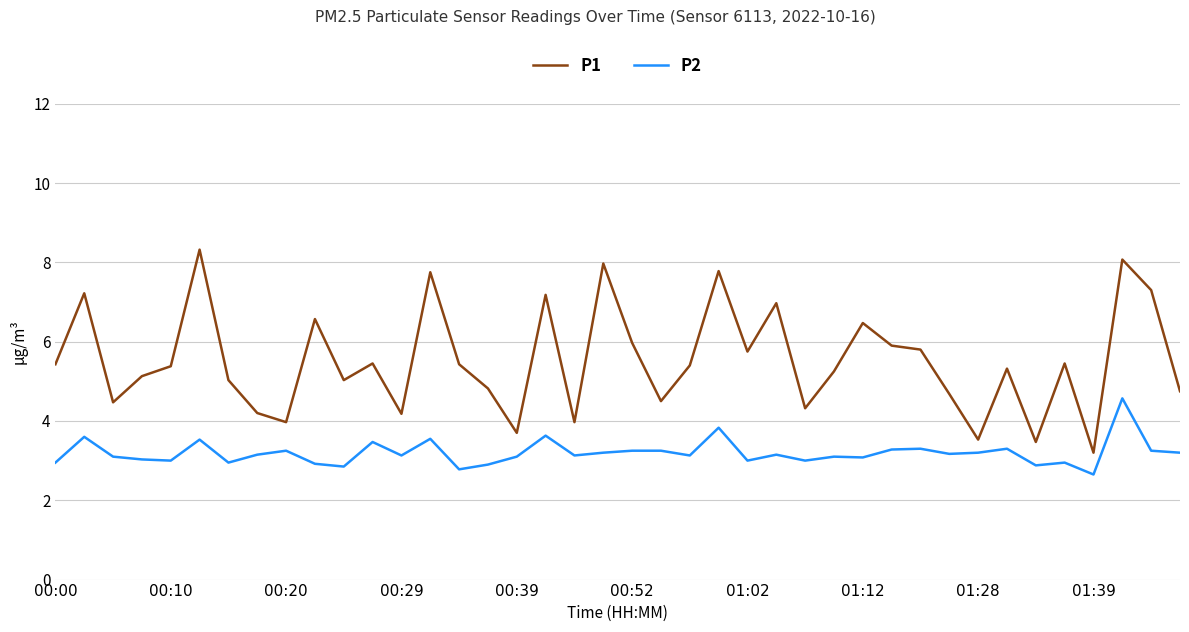

What is the highest value of the P1 series?

8.3